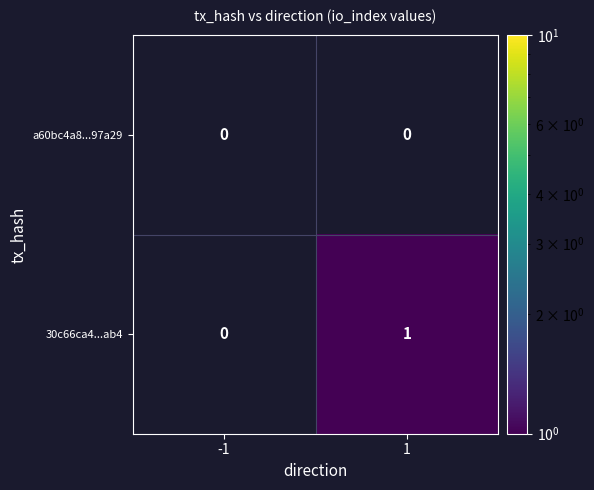

What is the maximum value shown in the chart?

1